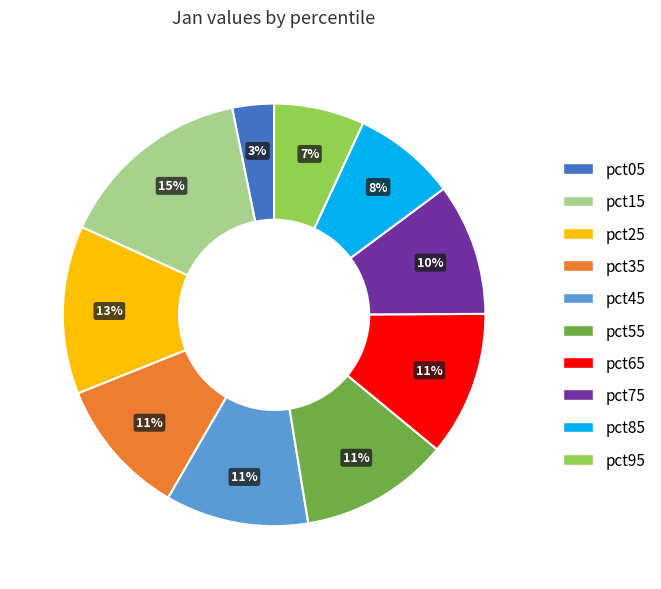

To the nearest percent, what is the difference between the pct15 and pct55 slice percentages?

4%